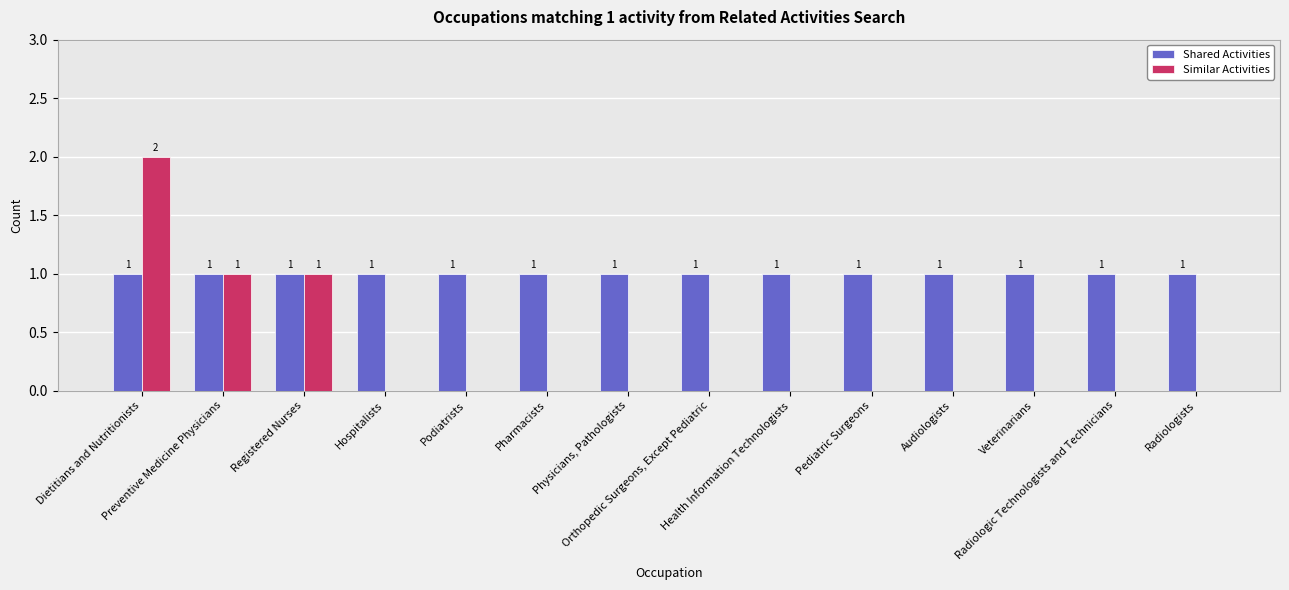

What are all the series names shown in the legend?

Shared Activities, Similar Activities